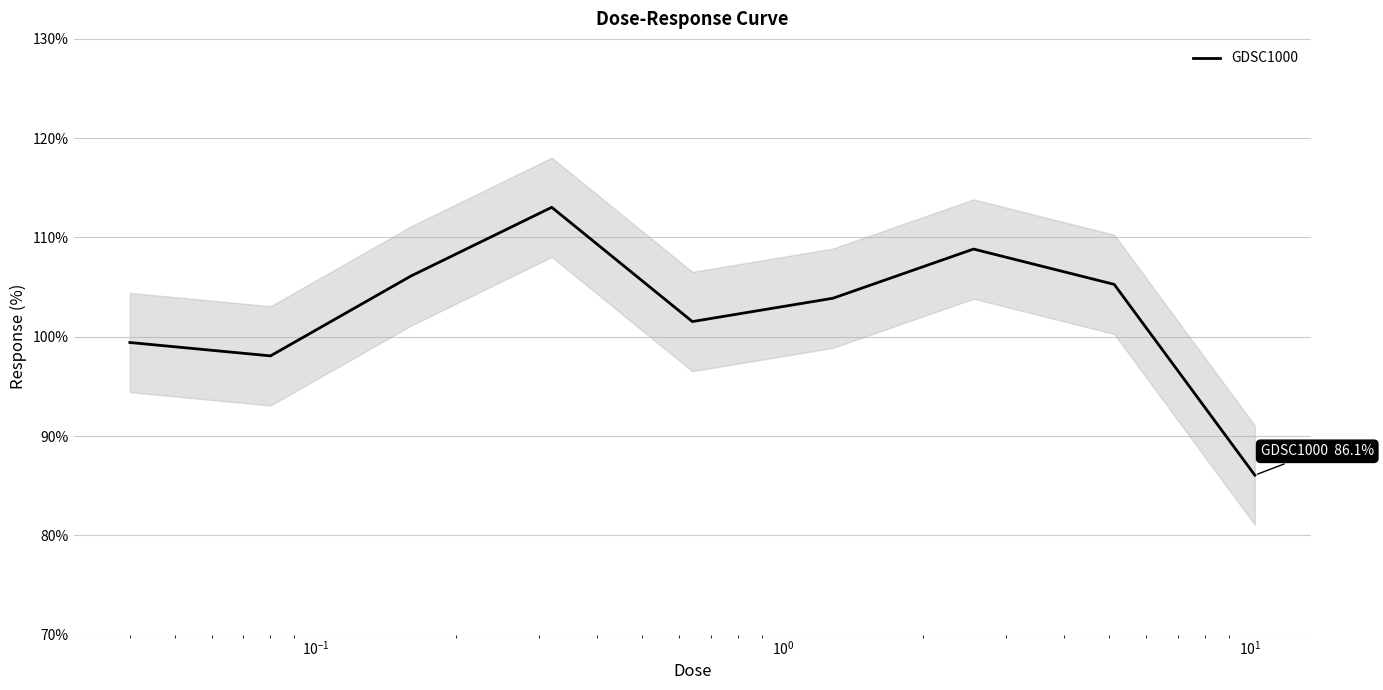

What is the difference between the second highest and minimum values?

22.8